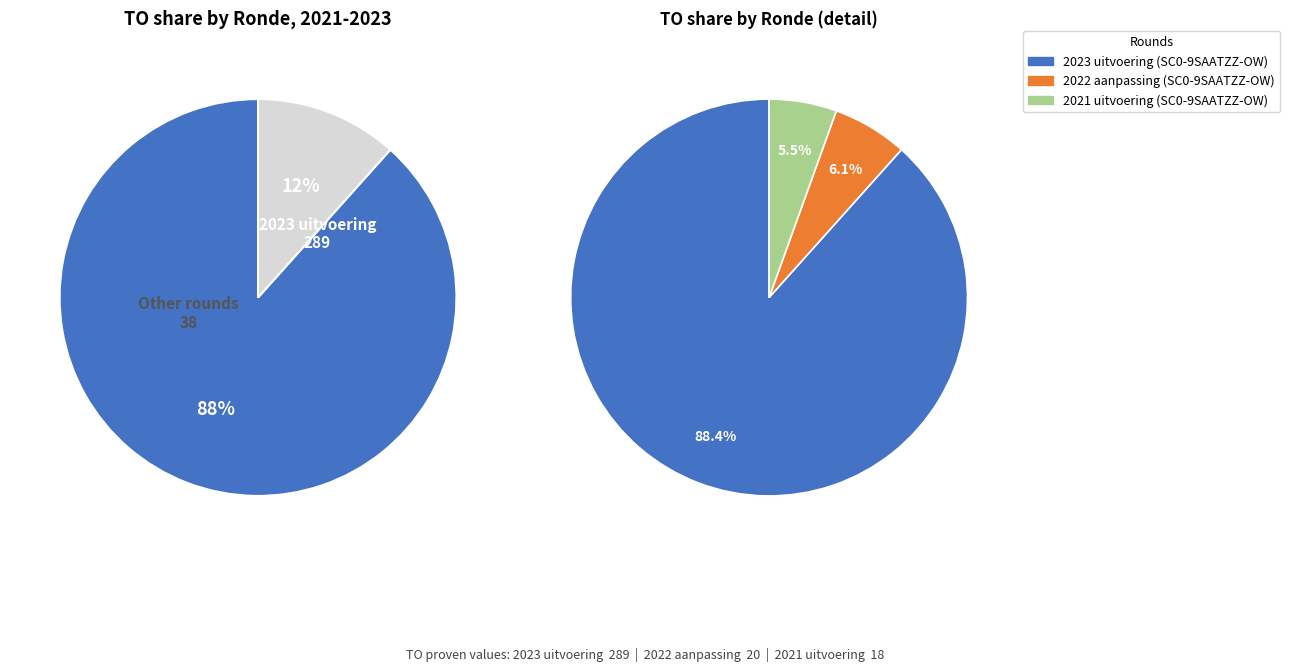

Does any single category account for the majority?

Yes